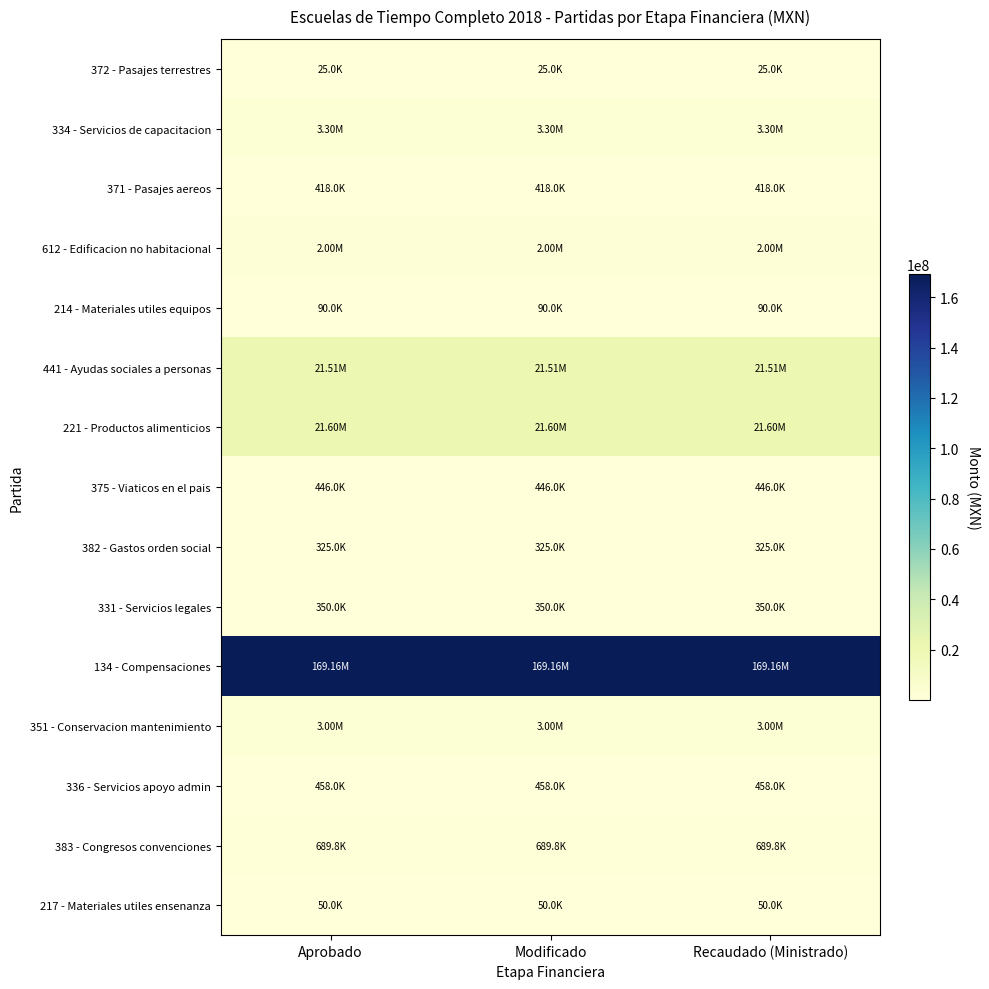

What is the smallest value displayed?

25000.0